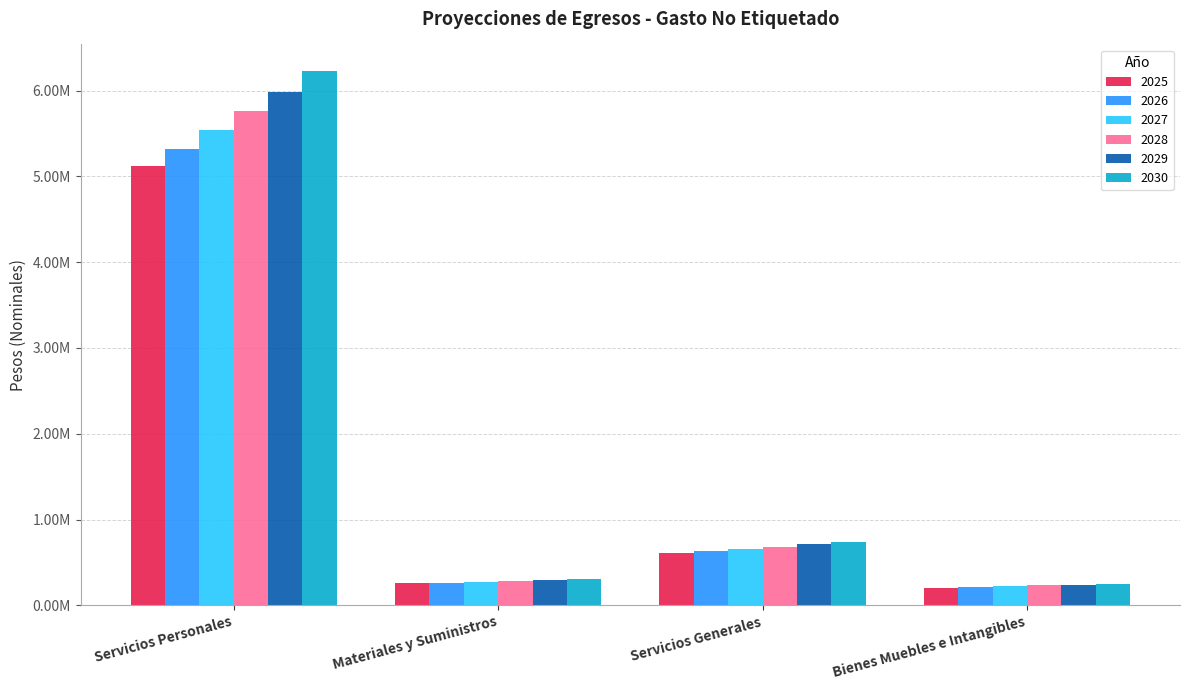

What is the sum of all 2028 values?

6959542.6